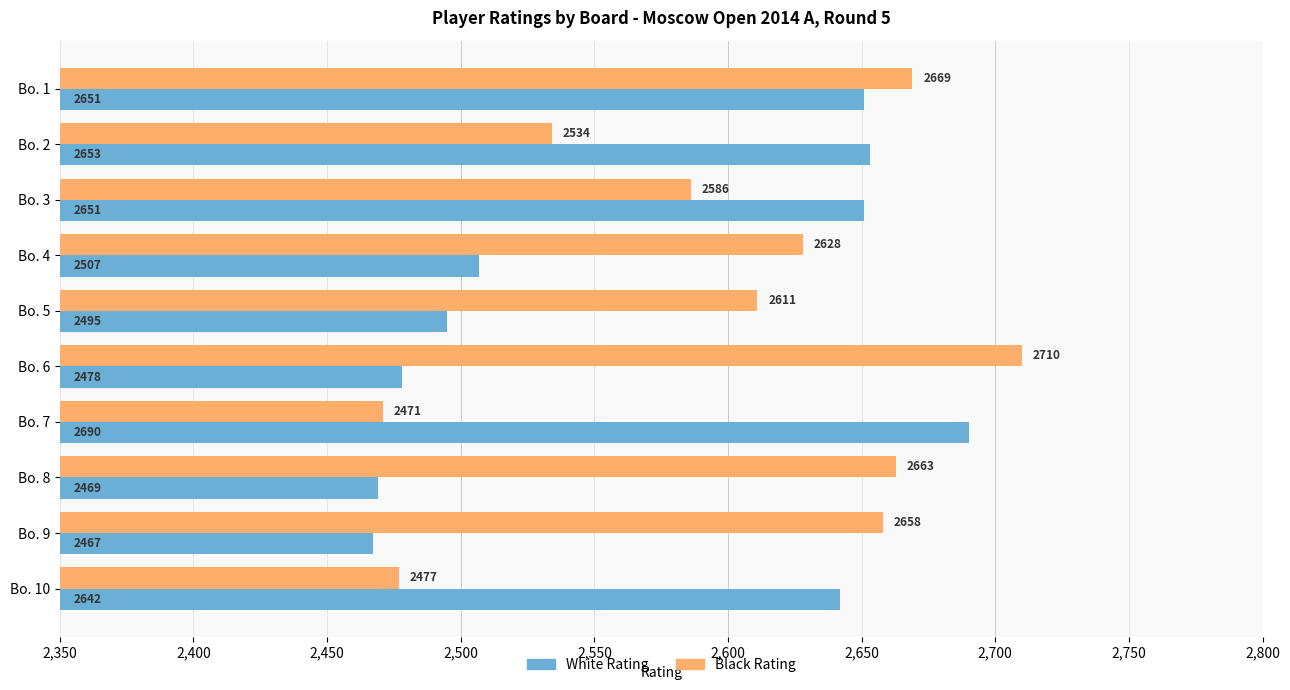

Which series has the largest range (max minus min)?

Black Rating